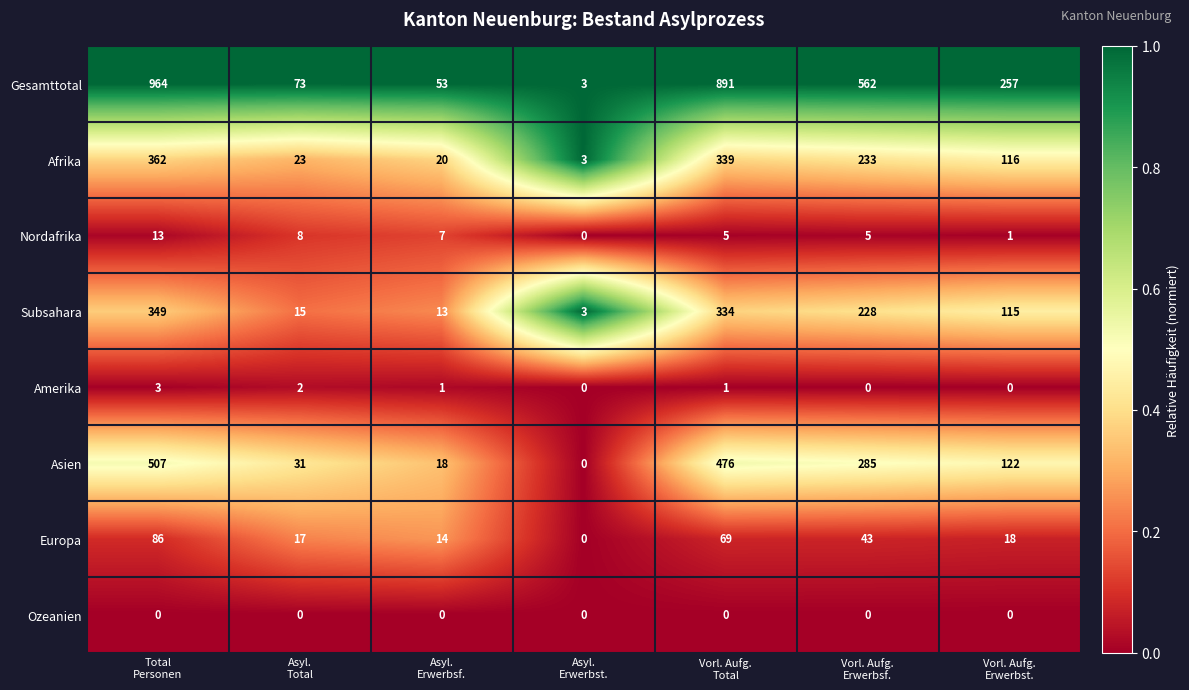

What is the difference between the maximum and second lowest values in the Asien series?

489